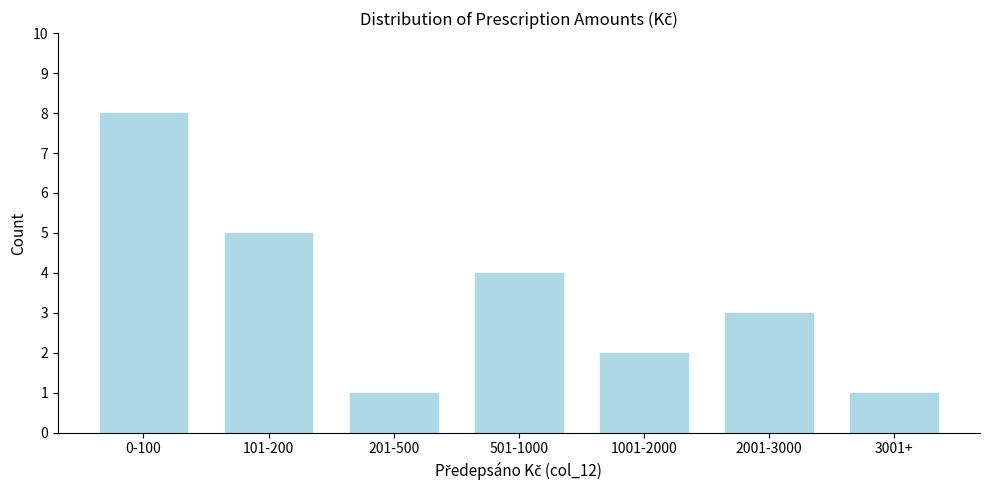

Reading right to left, transcribe all the data shown in this chart.

3001+=1	2001-3000=3	1001-2000=2	501-1000=4	201-500=1	101-200=5	0-100=8